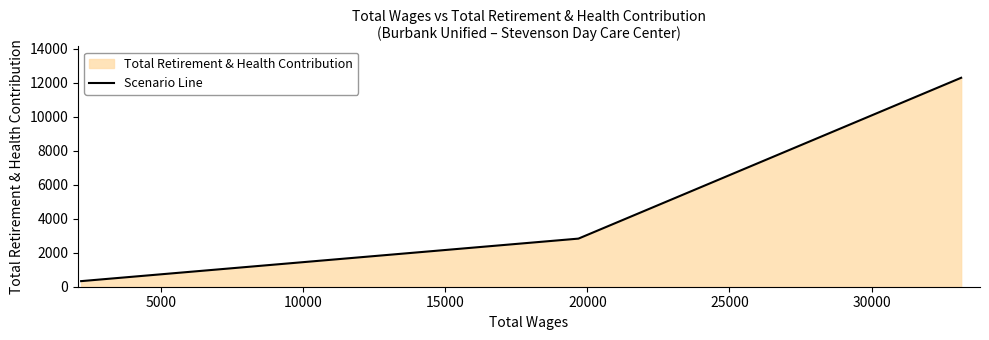

What is the maximum value shown in the chart?

12288